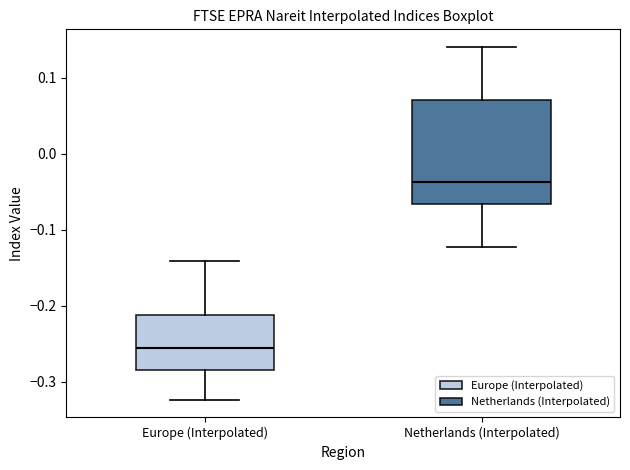

Reading left to right, transcribe this box plot: for each box, give where its median line is, the range the box spans, and where its two whiskers end, as read against the y-axis. The values are not printed on the chart, so give them approximately, as read against the axis.

Europe (Interpolated): median -0.26, box -0.28 to -0.21, whiskers -0.32 to -0.14
Netherlands (Interpolated): median -0.04, box -0.07 to 0.07, whiskers -0.12 to 0.14